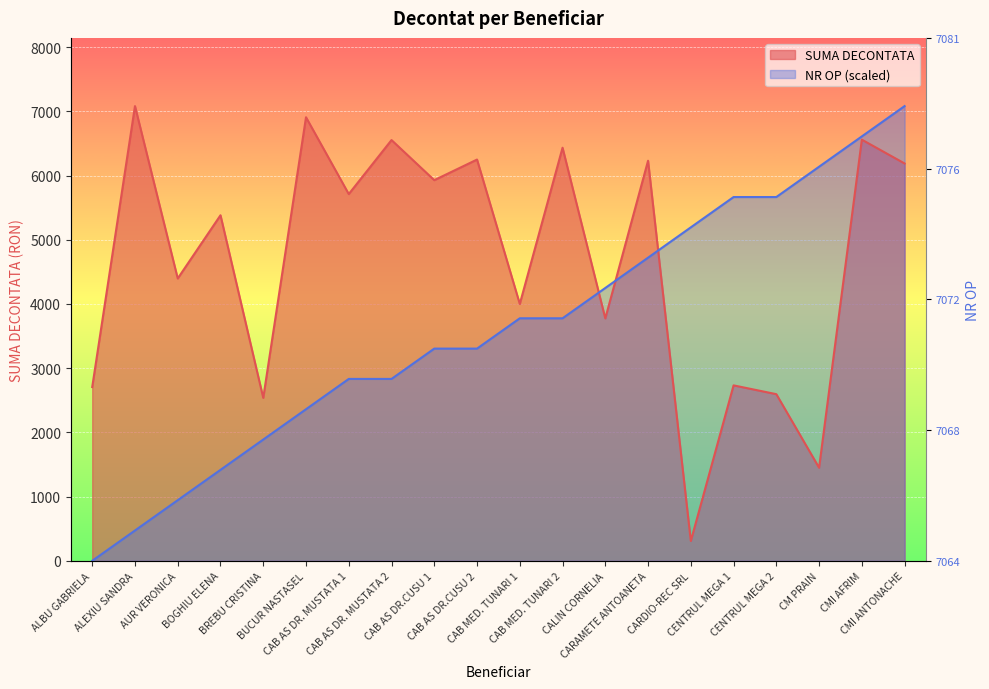

Reading left to right, list all the values displayed in this chart.

SUMA DECONTATA: ALBU GABRIELA=2705.9	ALEXIU SANDRA=7081.3	AUR VERONICA=4396.8	BOGHIU ELENA=5381.3	BREBU CRISTINA=2537.4	BUCUR NASTASEL=6907.7	CAB AS DR. MUSTATA 1=5711.3	CAB AS DR. MUSTATA 2=6552.3	CAB AS DR.CUSU 1=5927.8	CAB AS DR.CUSU 2=6248.8	CAB MED. TUNARI 1=4000.0	CAB MED. TUNARI 2=6433.0	CALIN CORNELIA=3774.9	CARAMETE ANTOANETA=6230.4	CARDIO-REC SRL=308.0	CENTRUL MEGA 1=2732.0	CENTRUL MEGA 2=2595.0	CM PRAIN=1449.3	CMI AFRIM=6558.4	CMI ANTONACHE=6187.7
NR OP: ALBU GABRIELA=0.0	ALEXIU SANDRA=472.1	AUR VERONICA=944.2	BOGHIU ELENA=1416.3	BREBU CRISTINA=1888.3	BUCUR NASTASEL=2360.4	CAB AS DR. MUSTATA 1=2832.5	CAB AS DR. MUSTATA 2=2832.5	CAB AS DR.CUSU 1=3304.6	CAB AS DR.CUSU 2=3304.6	CAB MED. TUNARI 1=3776.7	CAB MED. TUNARI 2=3776.7	CALIN CORNELIA=4248.8	CARAMETE ANTOANETA=4720.9	CARDIO-REC SRL=5192.9	CENTRUL MEGA 1=5665.0	CENTRUL MEGA 2=5665.0	CM PRAIN=6137.1	CMI AFRIM=6609.2	CMI ANTONACHE=7081.3